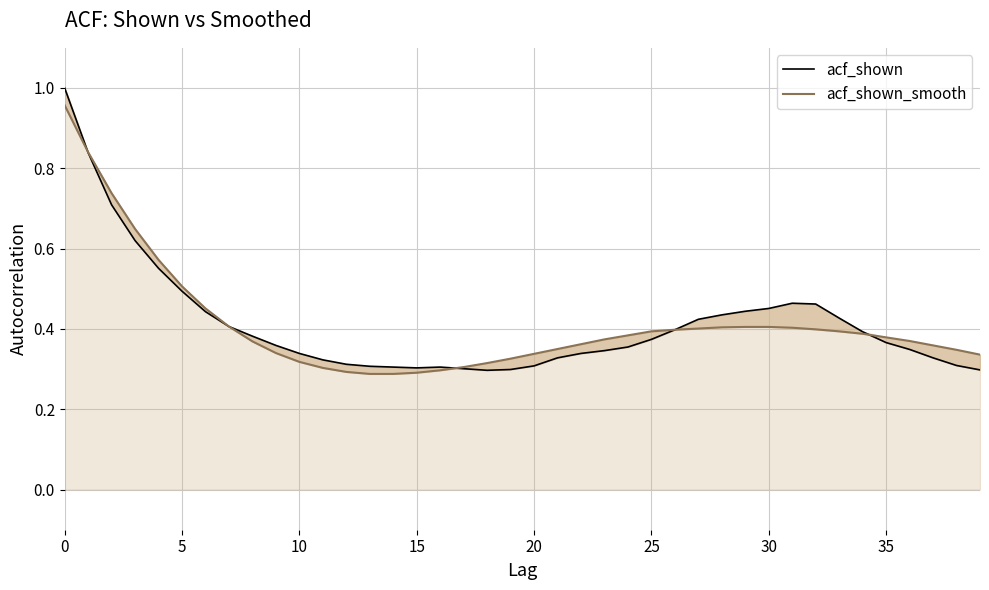

The acf_shown series shows 0.3 at 11. True or false?

True